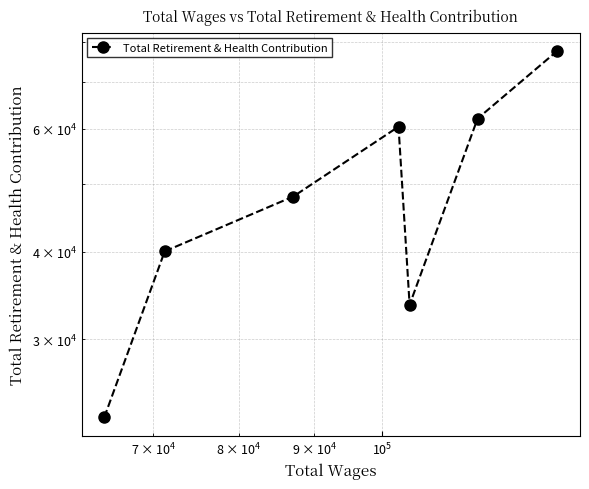

Does the chart have visible grid lines?

Yes